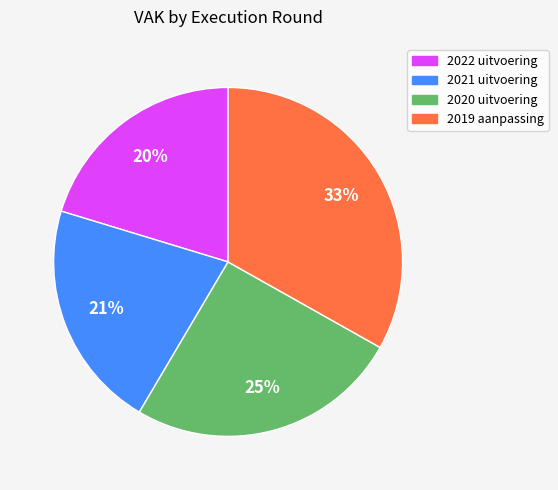

Is it true that 2020 uitvoering is 40% of the pie?

False